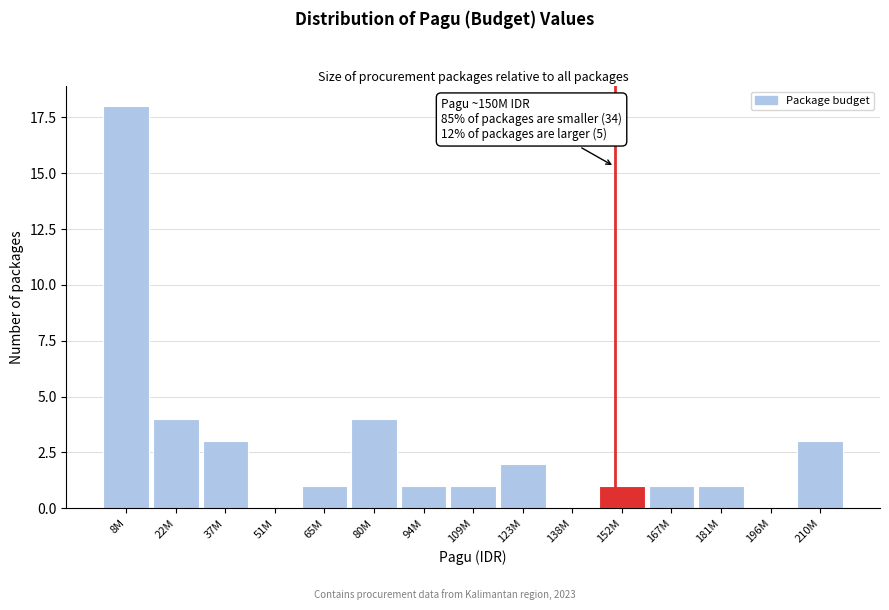

Reading left to right, what are all the values shown in this chart?

8M=18	22M=4	37M=3	51M=0	65M=1	80M=4	94M=1	109M=1	123M=2	138M=0	152M=1	167M=1	181M=1	196M=0	210M=3